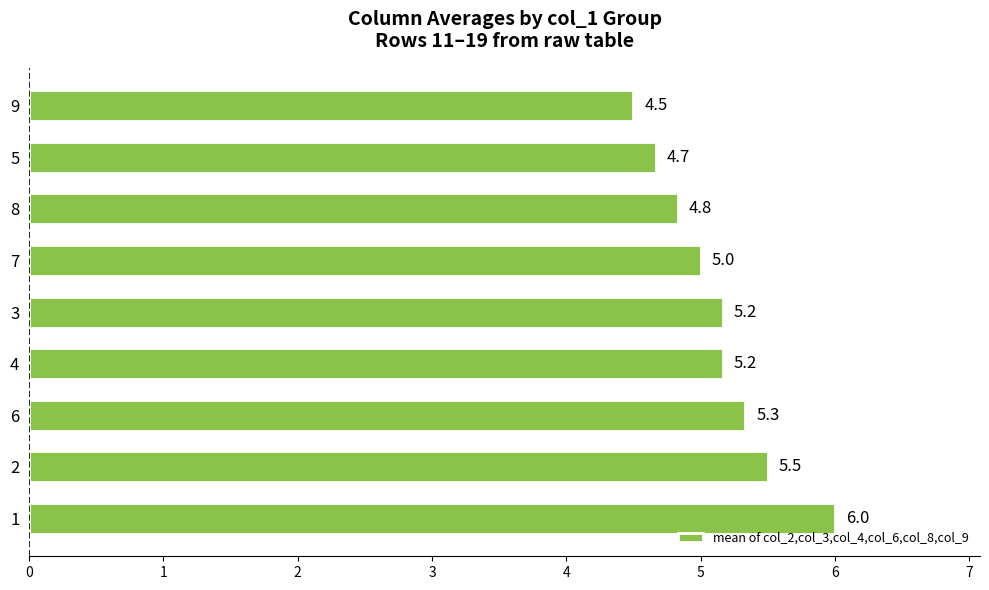

What value does the data have at 6?

5.3